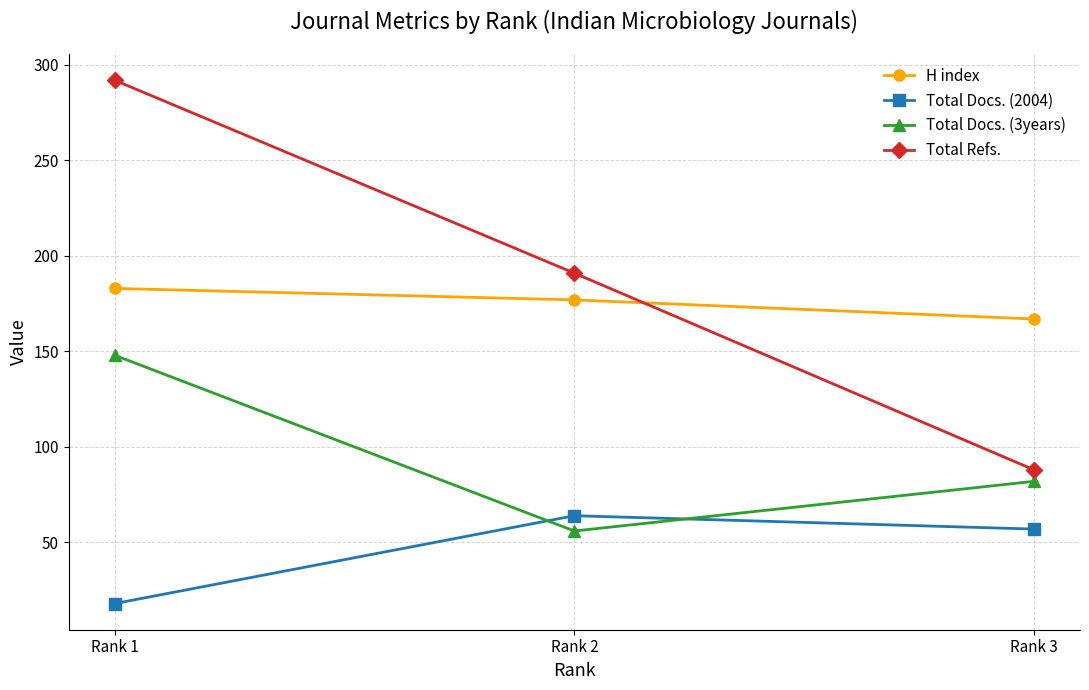

What is the difference between the maximum and second lowest values in the Total Refs. series?

101